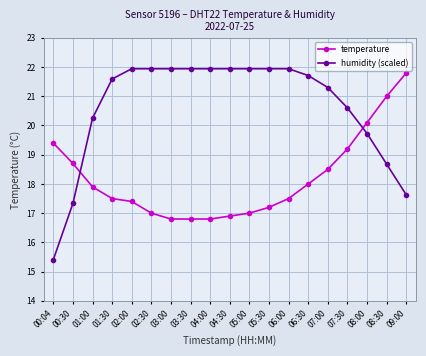

Which series has the largest total across all categories?

humidity (scaled)